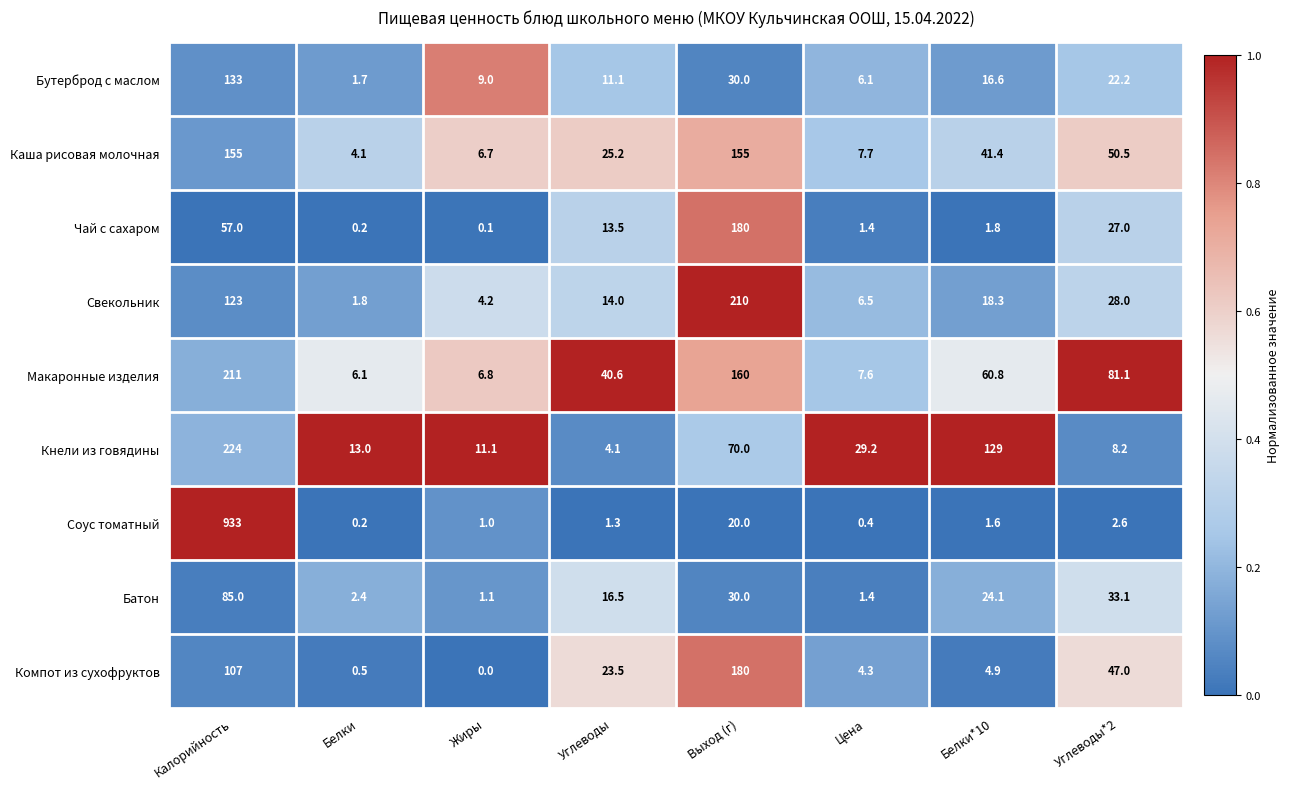

Rank the series at Углеводы from highest to lowest value.

Макаронные изделия, Каша рисовая молочная, Компот из сухофруктов, Батон, Свекольник, Чай с сахаром, Бутерброд с маслом, Кнели из говядины, Соус томатный